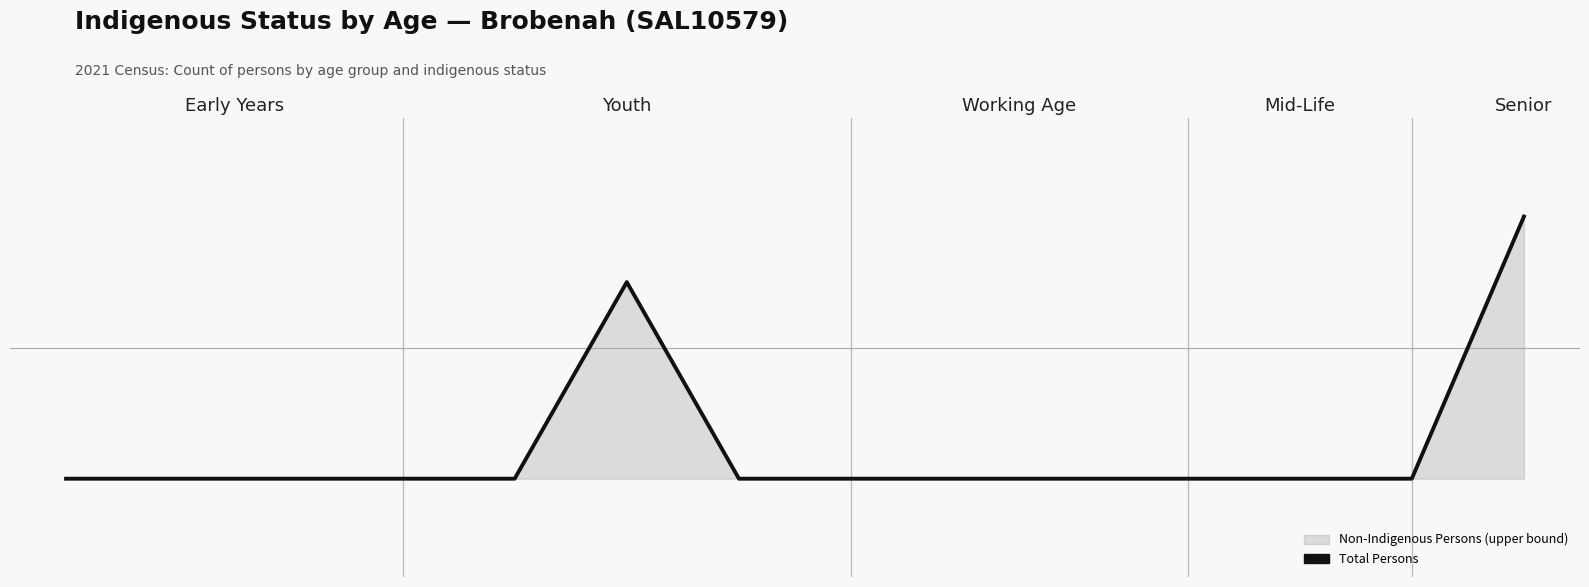

How many lines are shown in the chart?

1